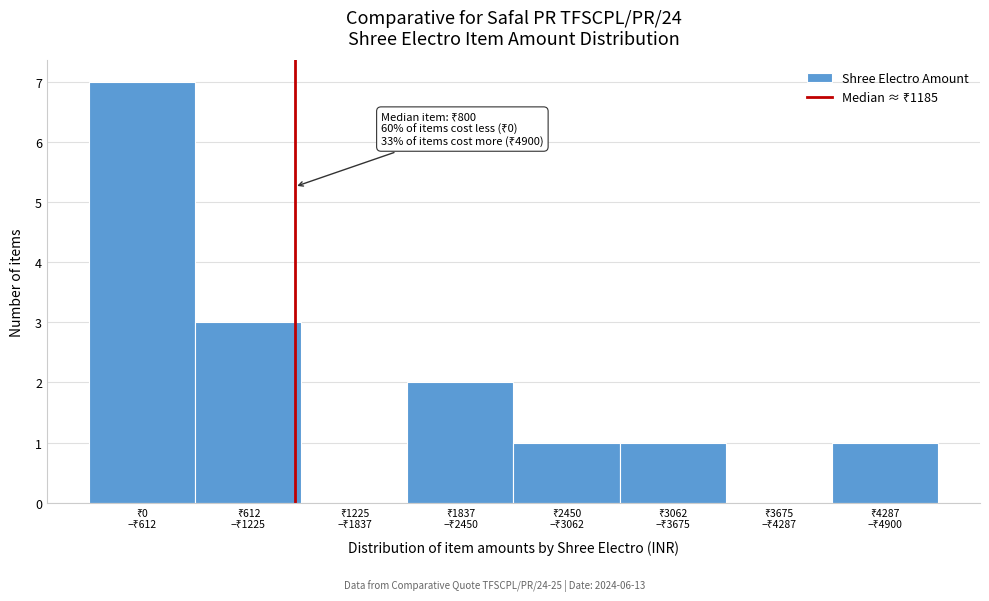

What is the maximum value shown in the chart?

7